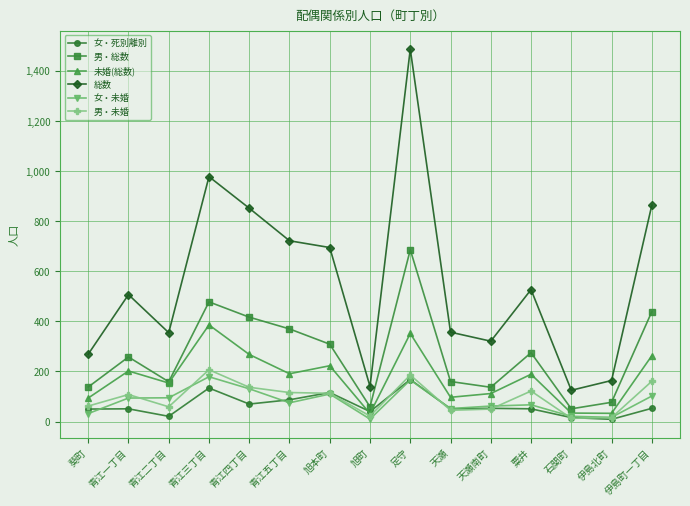

Is this an area chart (filled region under the line)?

No